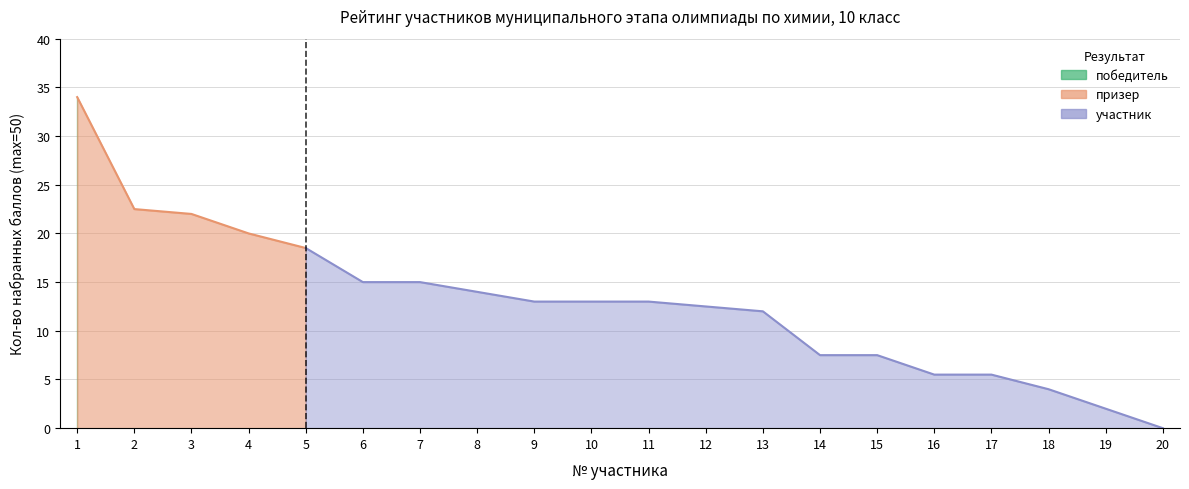

Where does the data first go above 13?

1